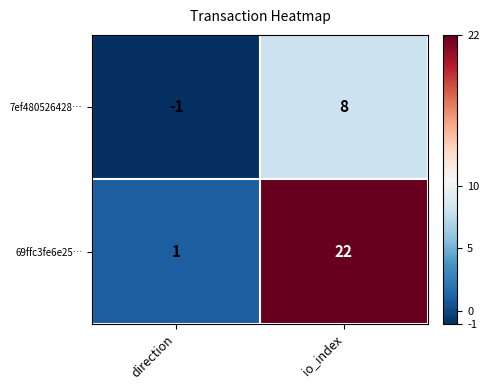

What is the difference between the highest and lowest values at io_index?

14